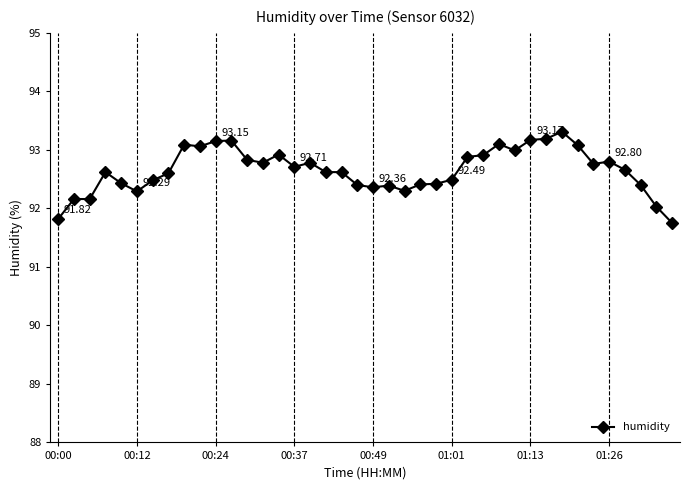

True or false: there are more than 2 points higher than both neighbors.

True